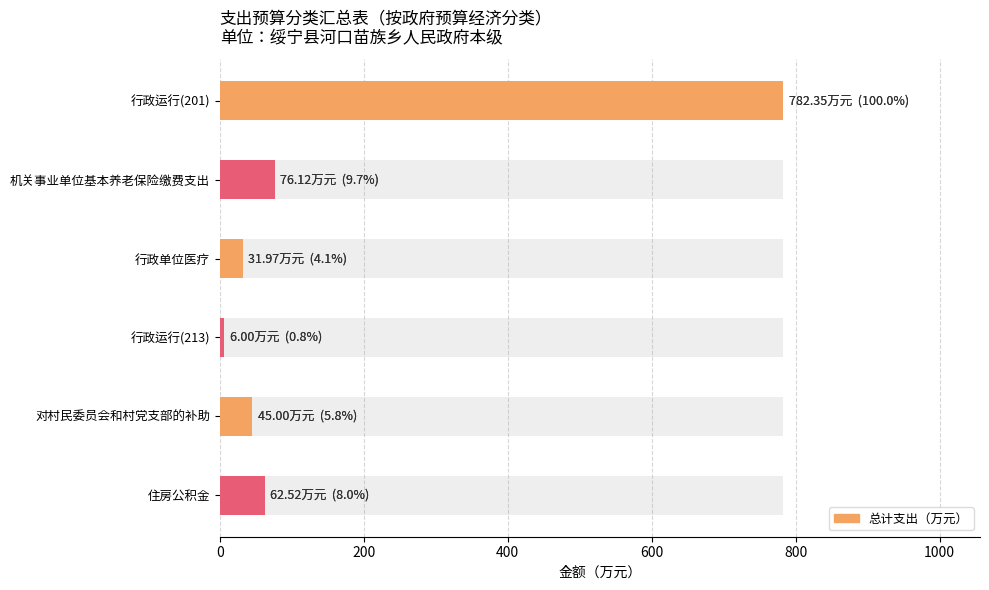

The value at 住房公积金 is 17.6. True or false?

False